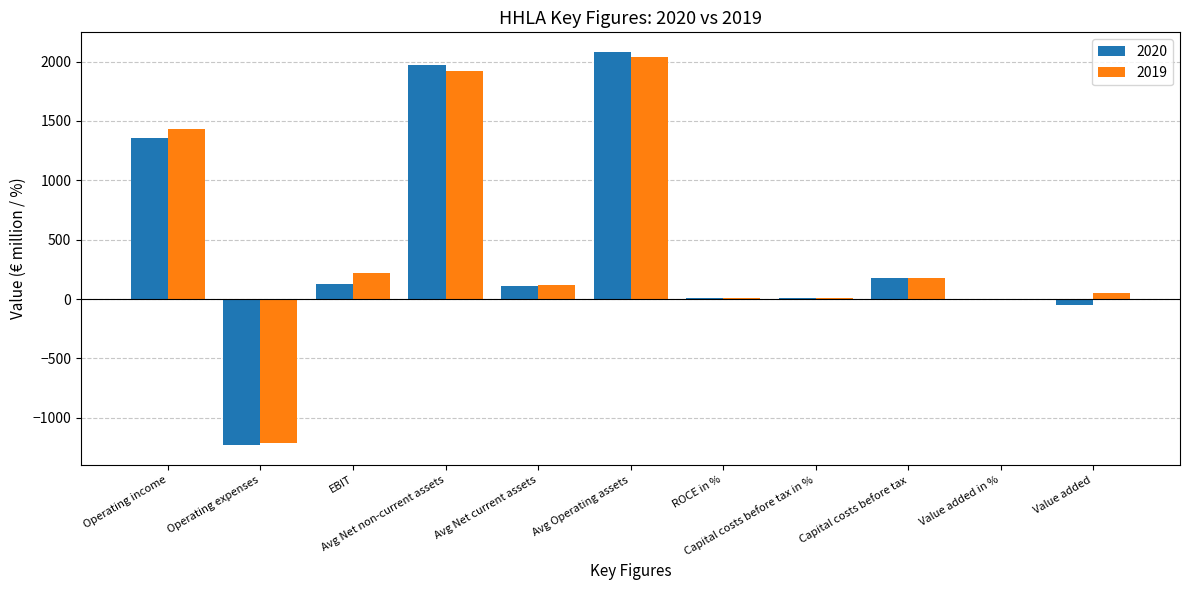

At which label is 2019 closest to 413?

EBIT